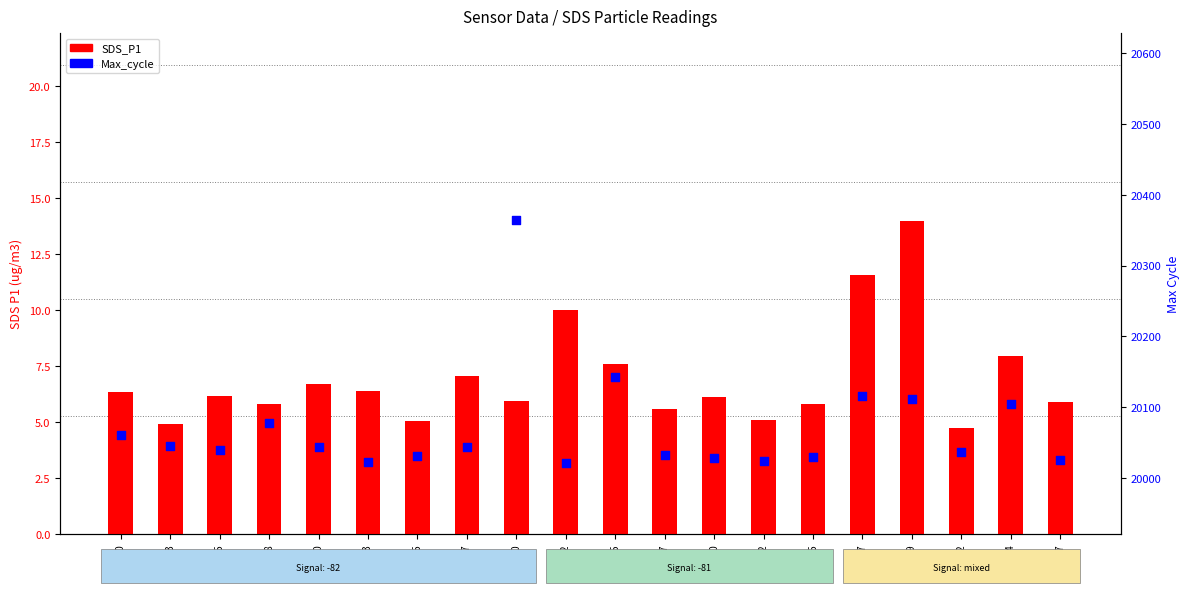

What are all the series names shown in the legend?

SDS_P1, Max_cycle